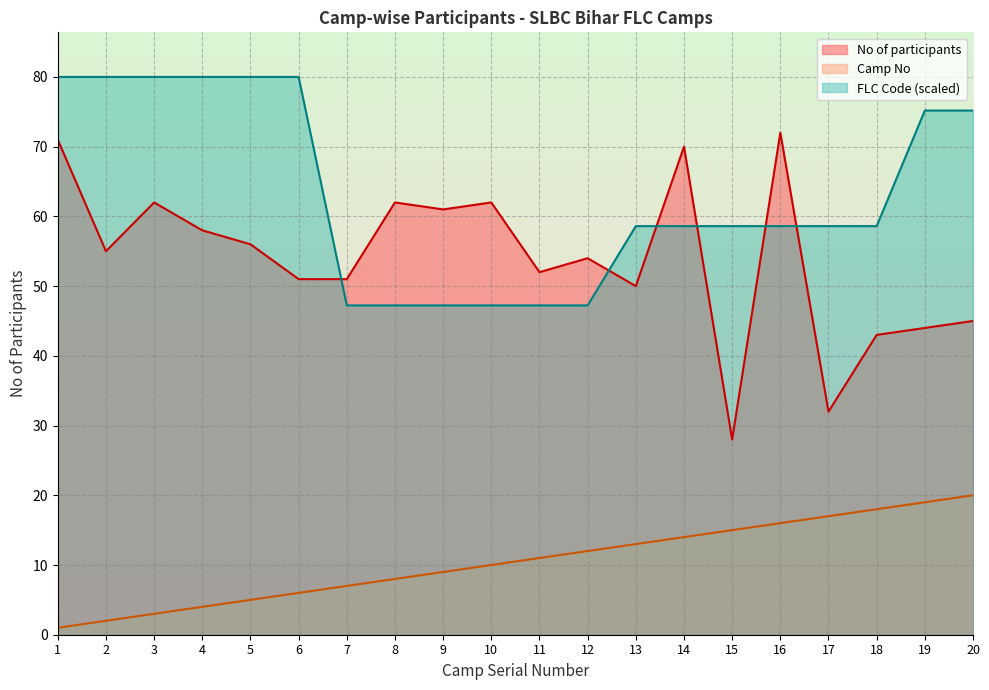

The value of Camp No at 7 is 7.0. True or false?

True